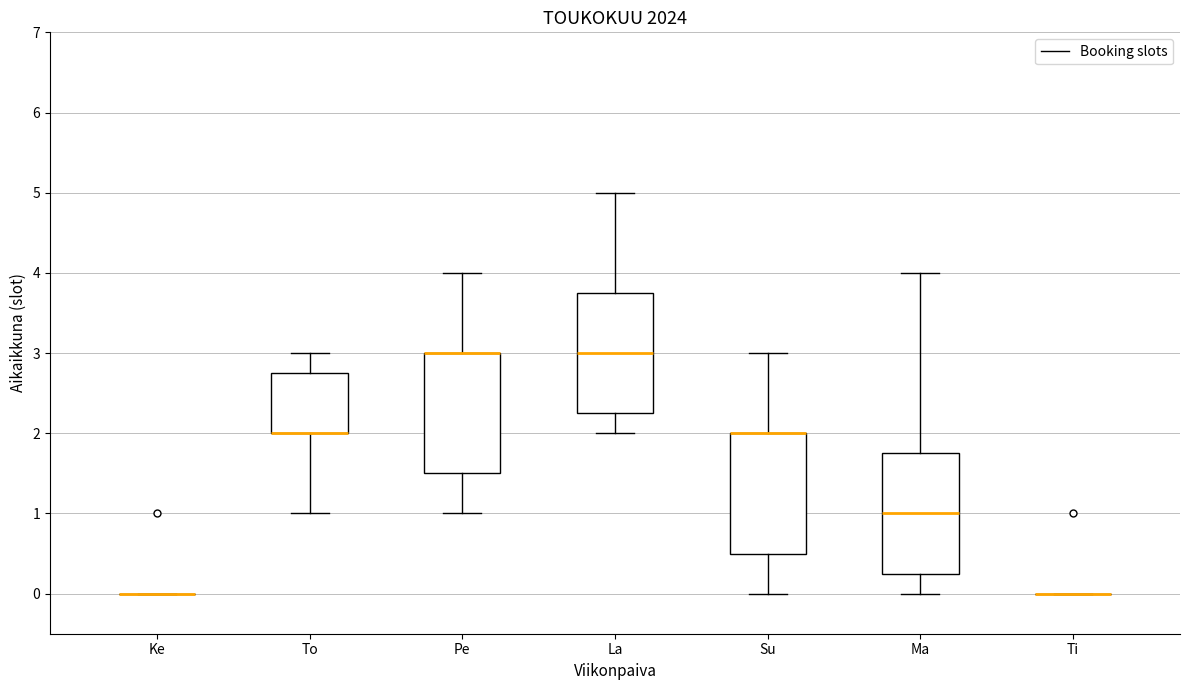

Where does the lower whisker of the box for La end on the y-axis? The values are not printed on the chart, so give them approximately, as read against the axis.

2.0